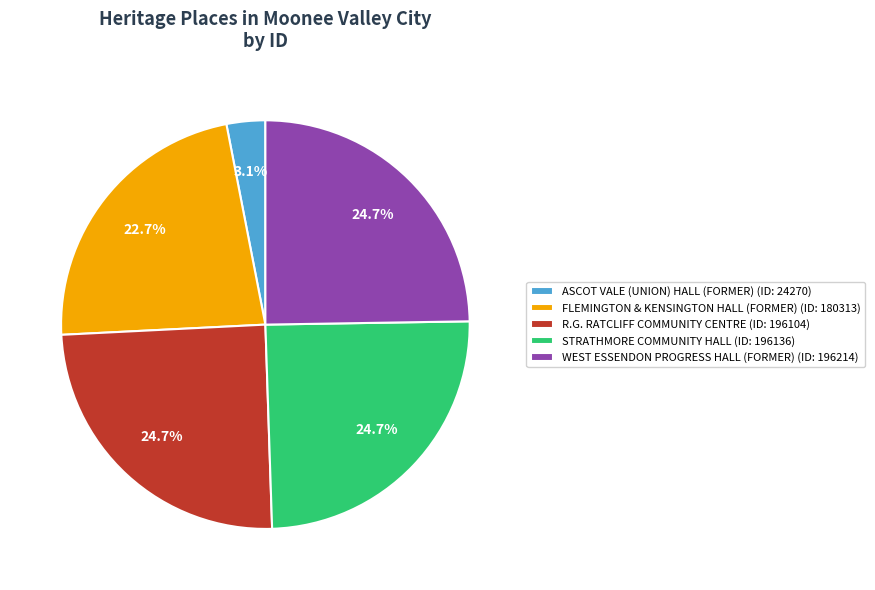

Do WEST ESSENDON PROGRESS HALL (FORMER) and FLEMINGTON & KENSINGTON HALL (FORMER) together represent more than half of the pie?

No